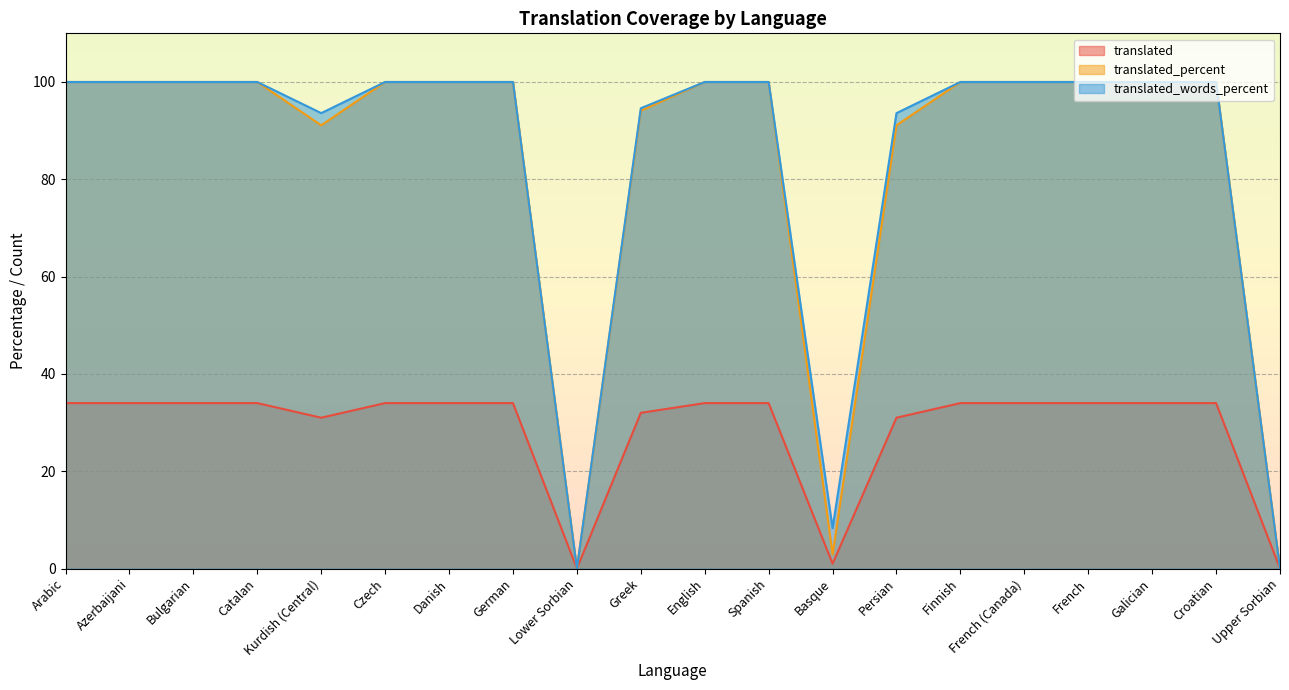

What is the sum of the translated_percent values at Lower Sorbian and Azerbaijani?

100.0